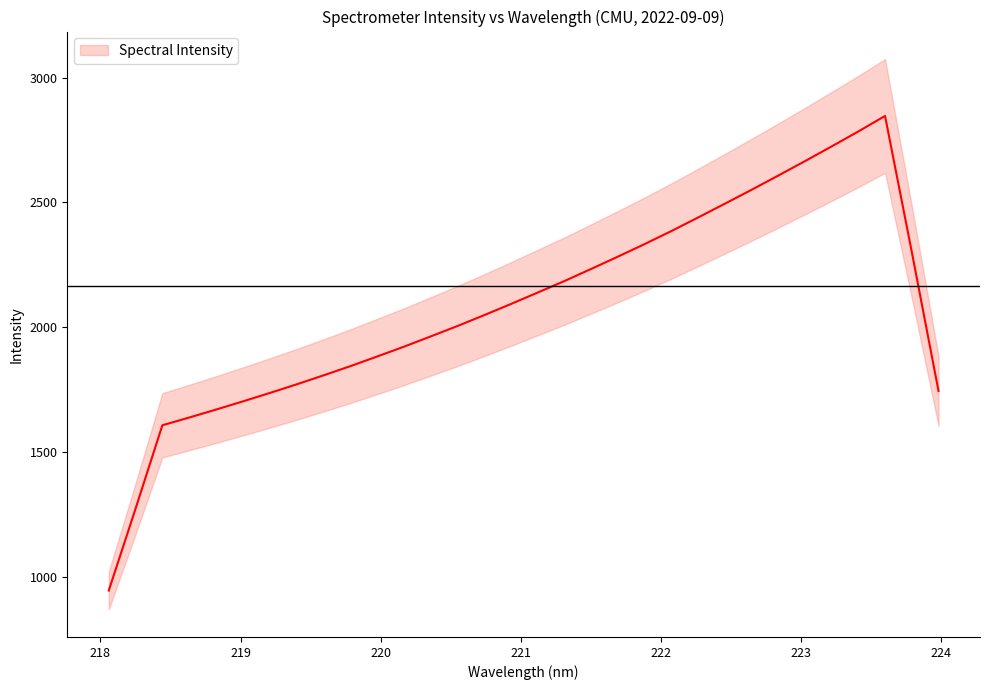

List the labels in order of value, smallest first.

218.0596, 218.2508, 218.442, 218.6332, 218.8244, 219.0156, 219.2067, 219.3979, 219.589, 219.7801, 219.9712, 220.1623, 220.3533, 220.5444, 220.7354, 220.9264, 221.1174, 221.3083, 221.4993, 221.6902, 221.8812, 222.0721, 222.263, 222.4538, 222.6447, 222.8355, 223.0264, 223.2172, 223.408, 223.5987, 223.7895, 223.9802